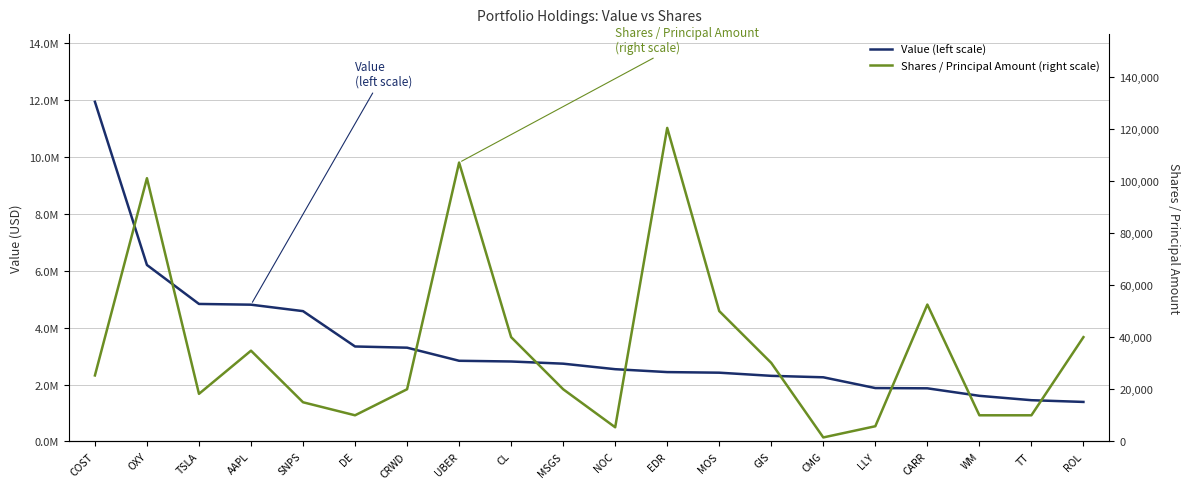

What is the minimum value shown in the chart?

1500